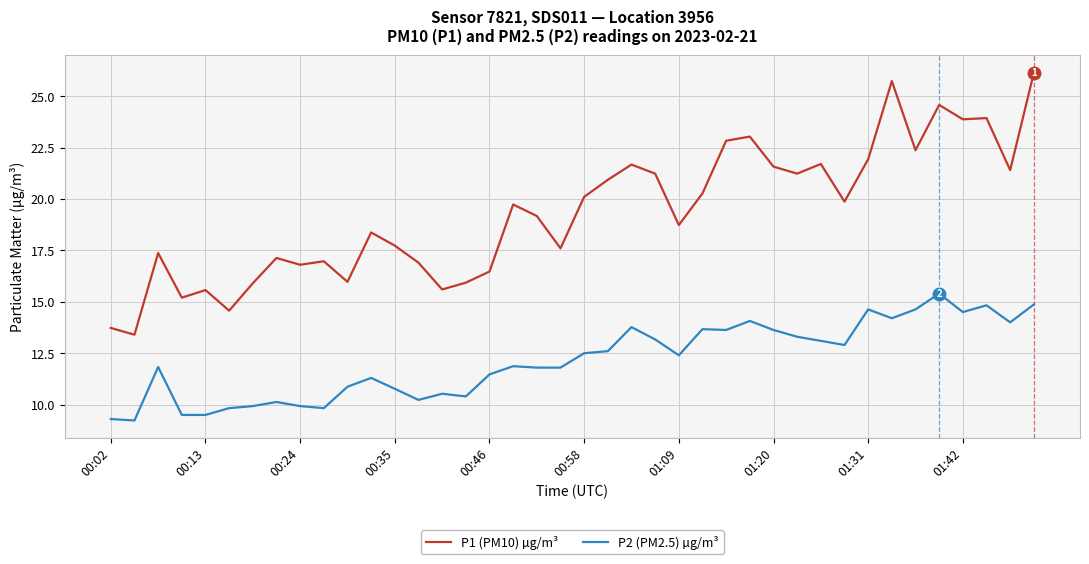

What is the difference between the maximum and minimum values in the P1 (PM10) µg/m³ series?

12.7